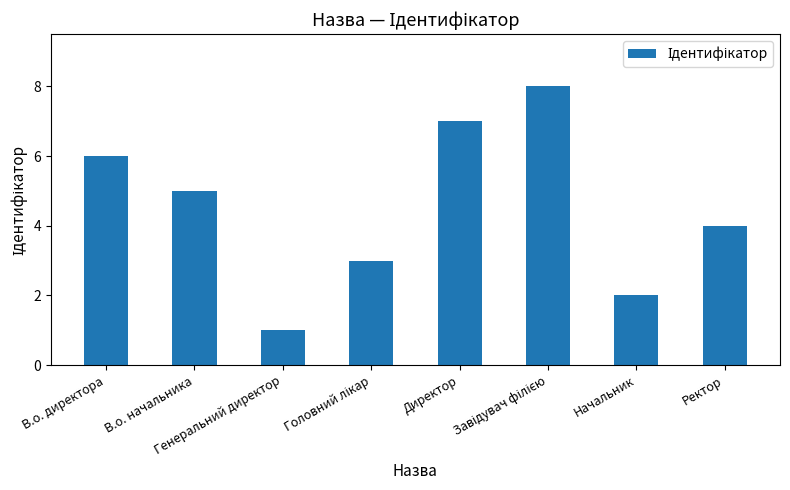

What is the label of the 1st bar from the right?

Ректор